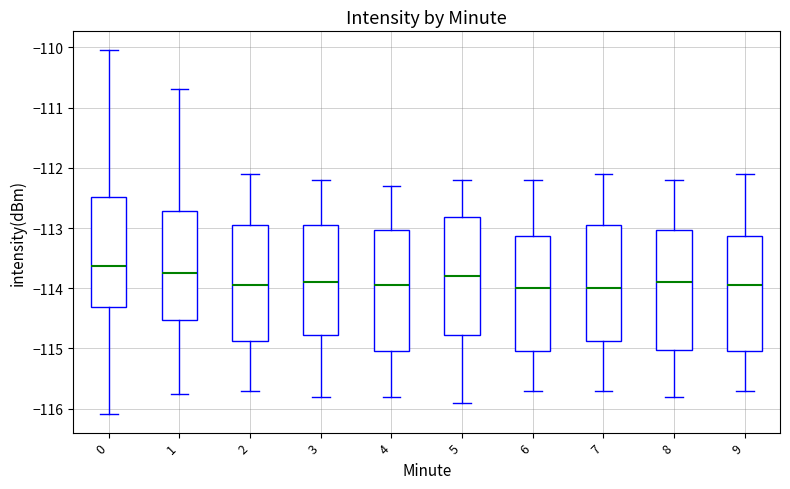

Reading left to right, transcribe this box plot: for each box, give where its median line is, the range the box spans, and where its two whiskers end, as read against the y-axis. The values are not printed on the chart, so give them approximately, as read against the axis.

0: median -113.6, box -114.3 to -112.5, whiskers -116.1 to -110.0
1: median -113.7, box -114.5 to -112.7, whiskers -115.8 to -110.7
2: median -113.9, box -114.9 to -112.9, whiskers -115.7 to -112.1
3: median -113.9, box -114.8 to -112.9, whiskers -115.8 to -112.2
4: median -113.9, box -115.0 to -113.0, whiskers -115.8 to -112.3
5: median -113.8, box -114.8 to -112.8, whiskers -115.9 to -112.2
6: median -114.0, box -115.0 to -113.1, whiskers -115.7 to -112.2
7: median -114.0, box -114.9 to -112.9, whiskers -115.7 to -112.1
8: median -113.9, box -115.0 to -113.0, whiskers -115.8 to -112.2
9: median -113.9, box -115.0 to -113.1, whiskers -115.7 to -112.1